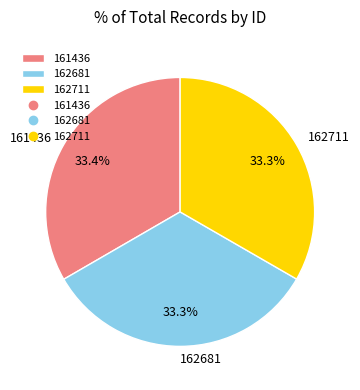

Is 162711 the majority of the pie?

No